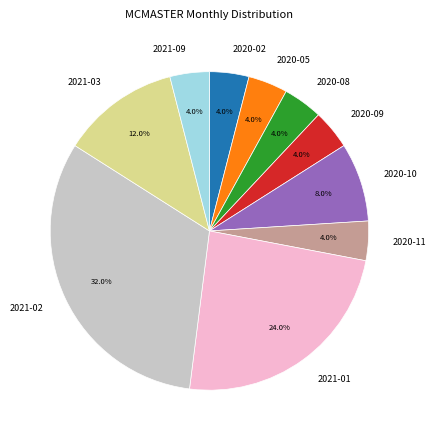

To the nearest percent, what portion does 2020-02 represent?

4%